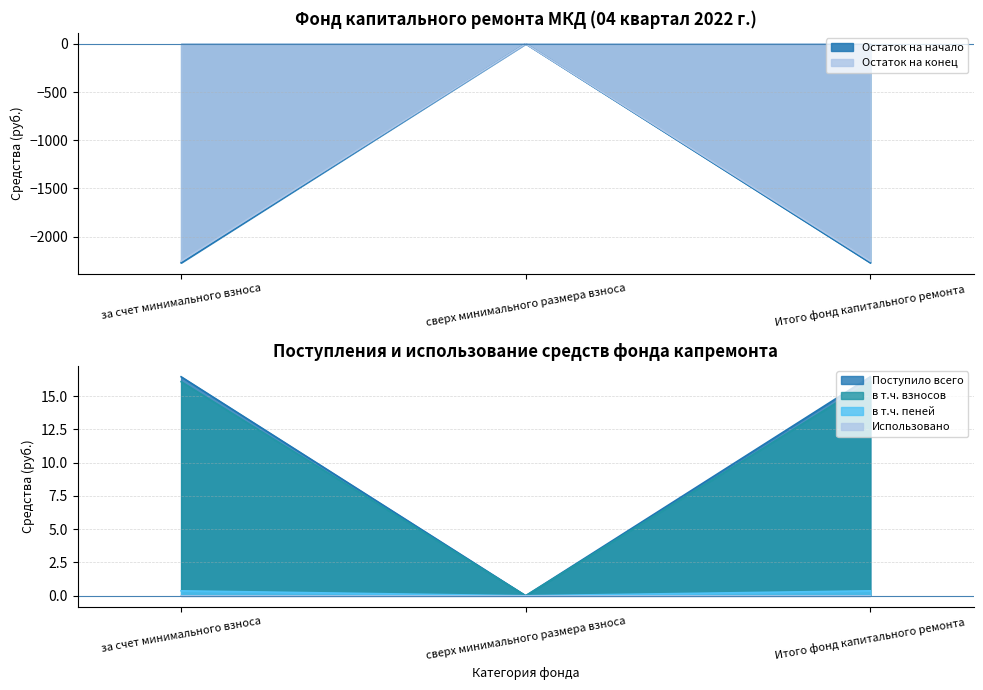

What position from the left is Итого фонд капитального ремонта?

3